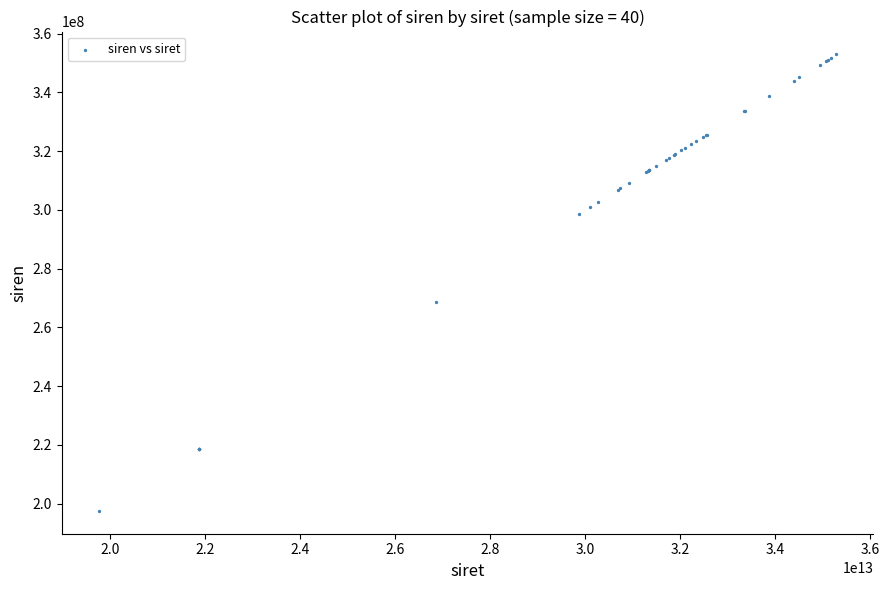

What Y value in the scatter plot is closest to 275242530?

268712007